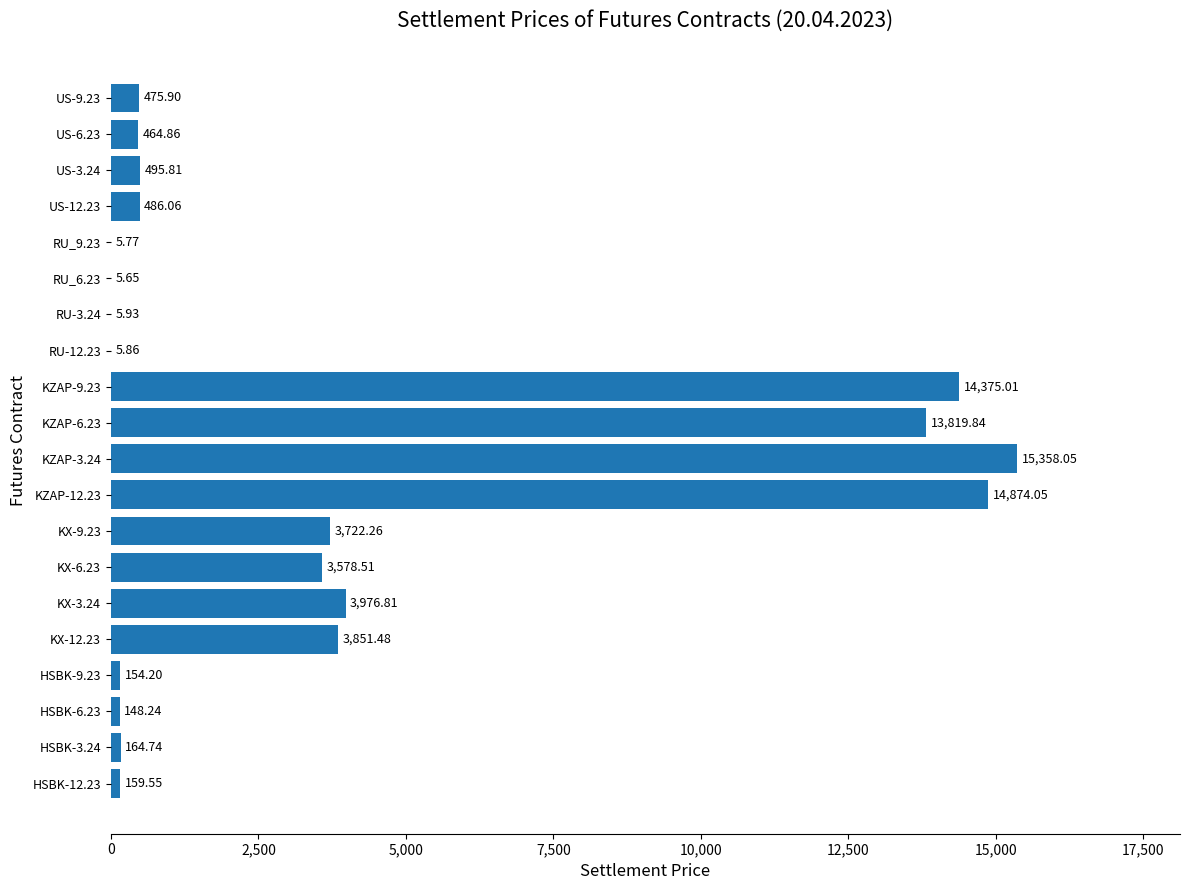

Approximately how many times larger is the value at RU_9.23 compared to RU_6.23?

1.0